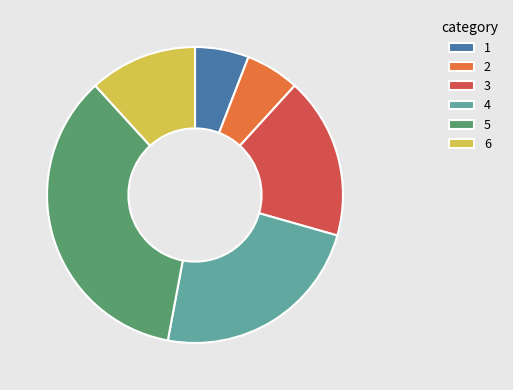

Which slice is the largest?

5